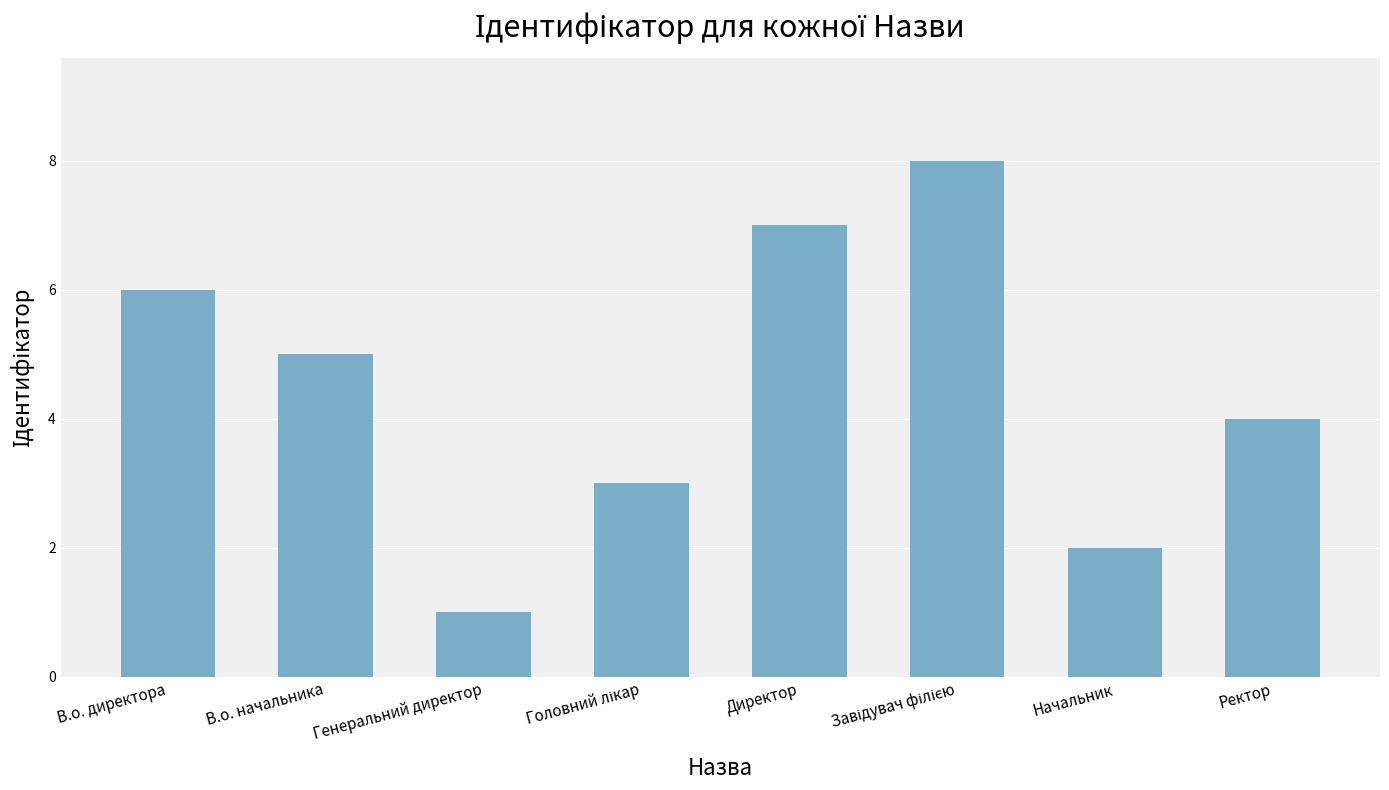

True or false: the data shows 4 at Ректор.

True